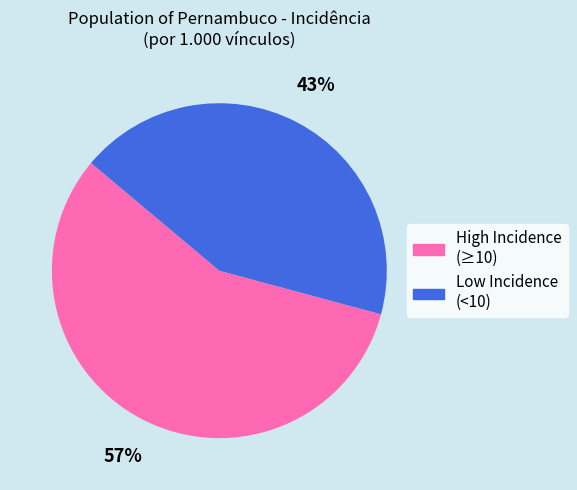

Which has a higher value, High Incidence (≥10) or Low Incidence (<10)?

High Incidence (≥10)